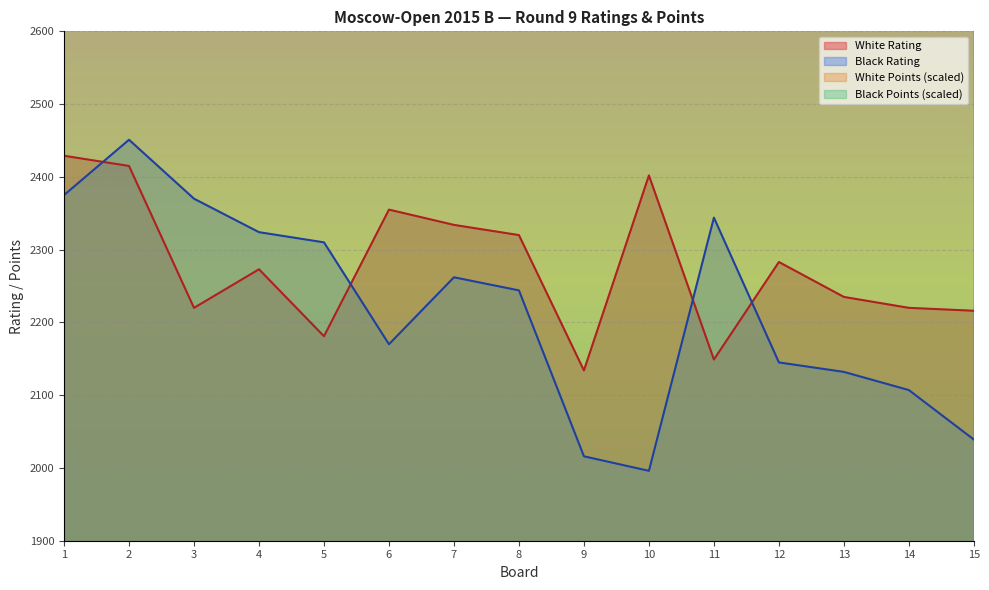

Where is White Points nearest to the value 3100?

2